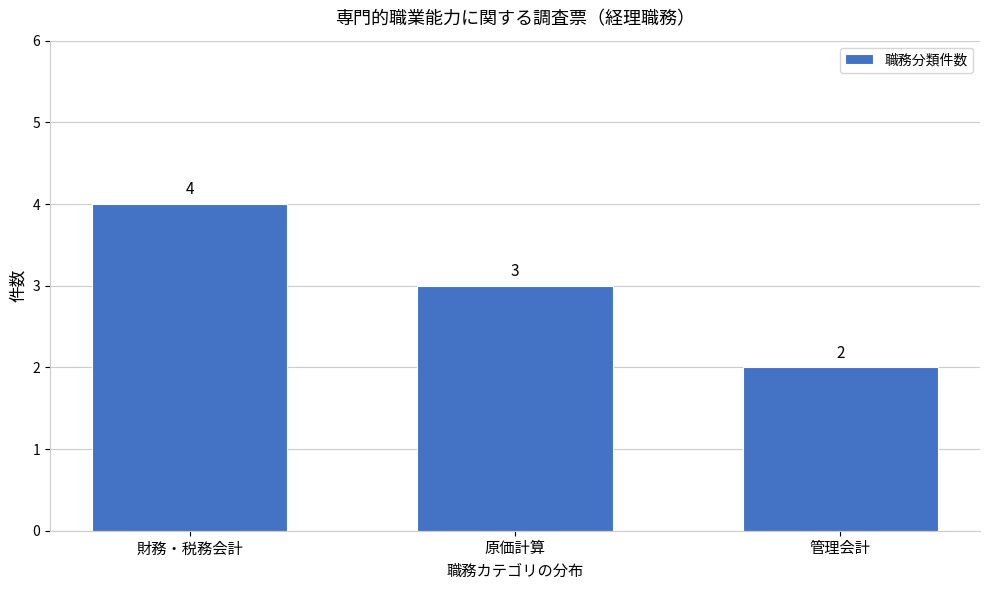

Reading left to right, transcribe all the data shown in this chart.

財務・税務会計=4	原価計算=3	管理会計=2